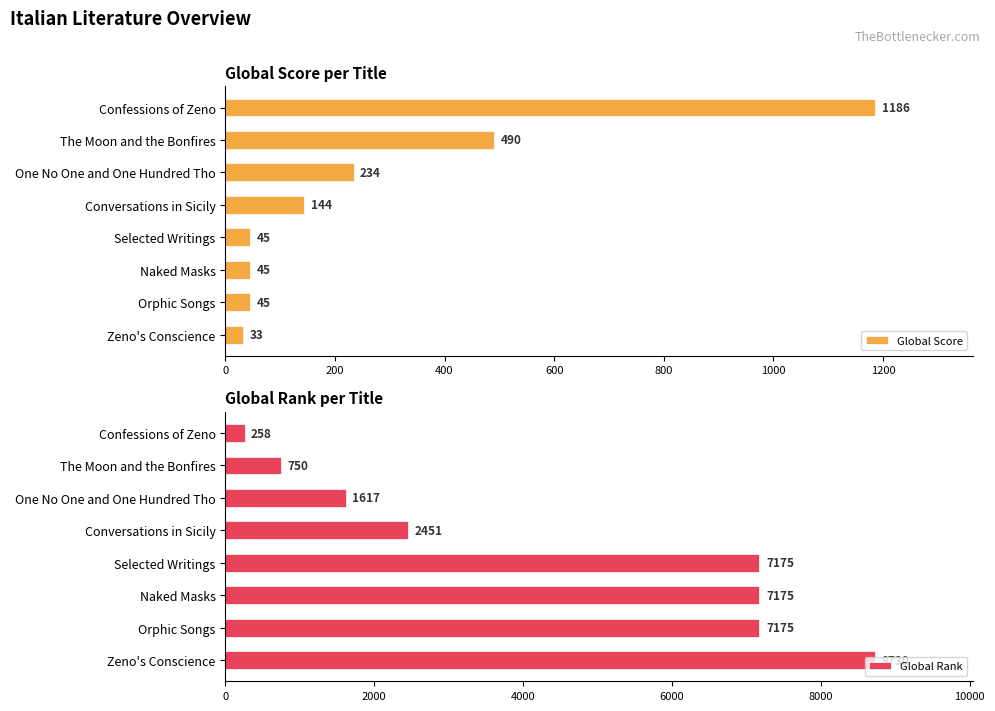

What is the greatest value displayed?

8730